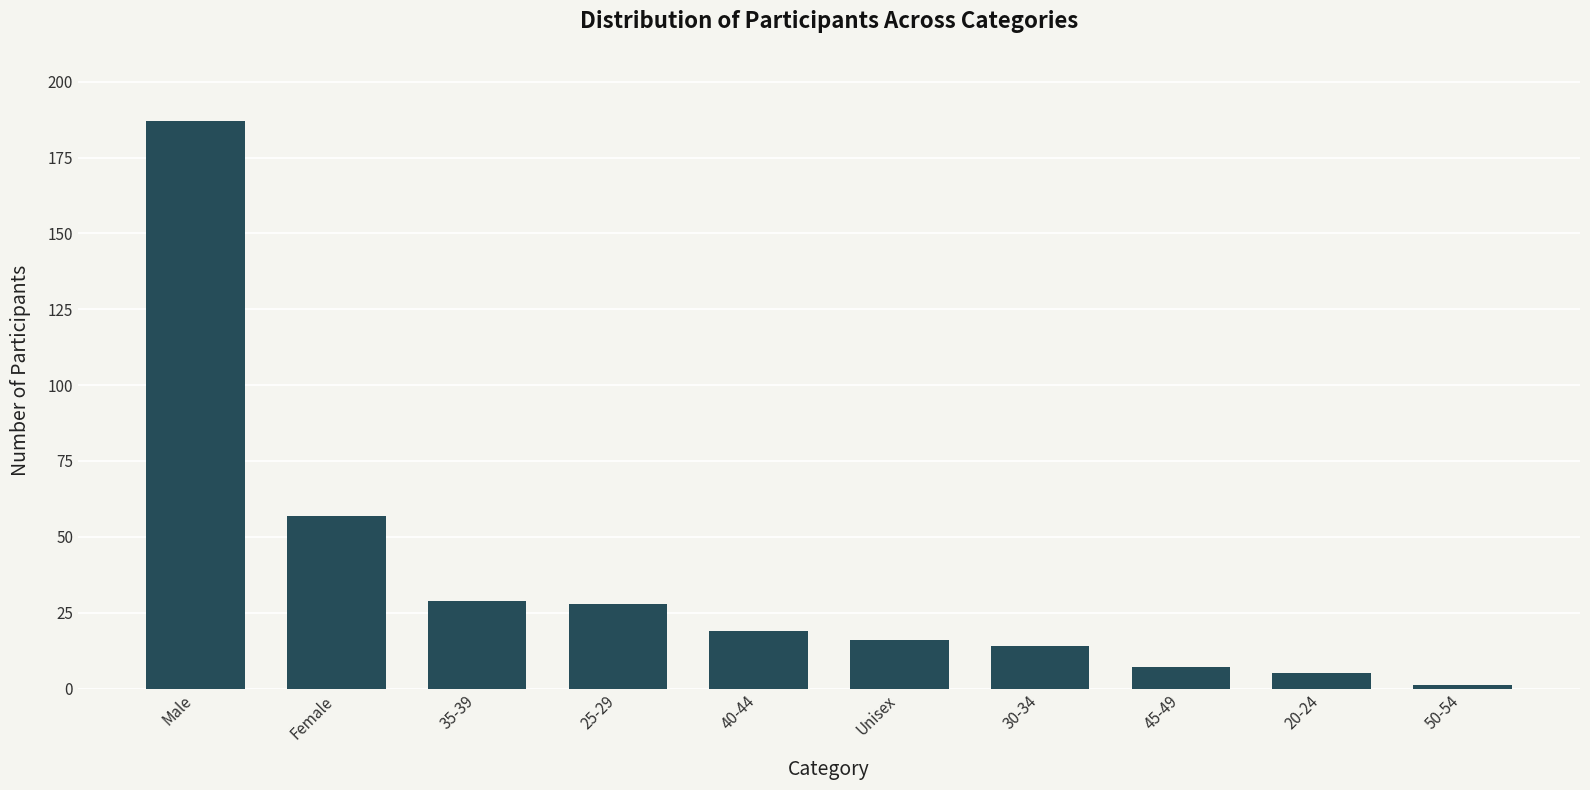

Is it true that the value at Female is 57?

True